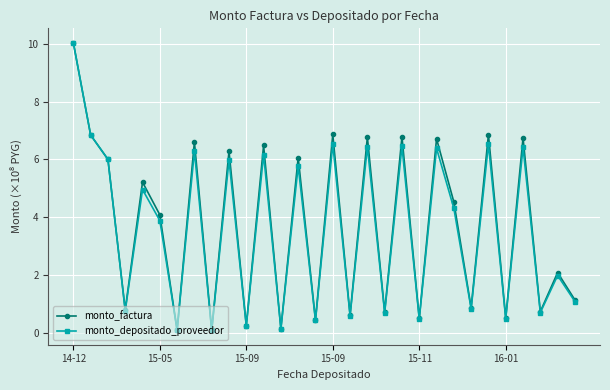

What are all the series names shown in the legend?

monto_factura, monto_depositado_proveedor